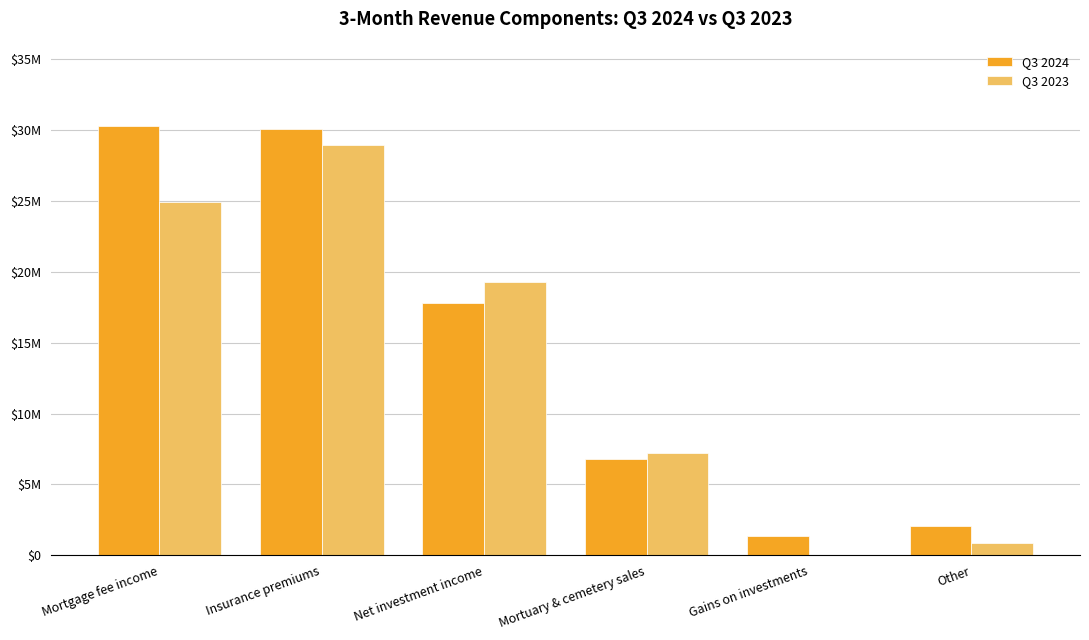

The value of Q3 2023 at Mortgage fee income is 24936019. True or false?

True